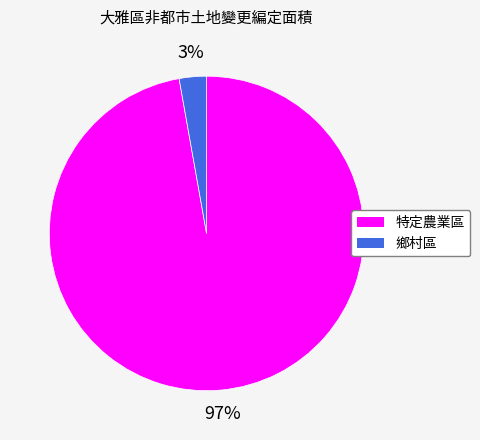

Which has a higher value, 鄉村區 or 特定農業區?

特定農業區